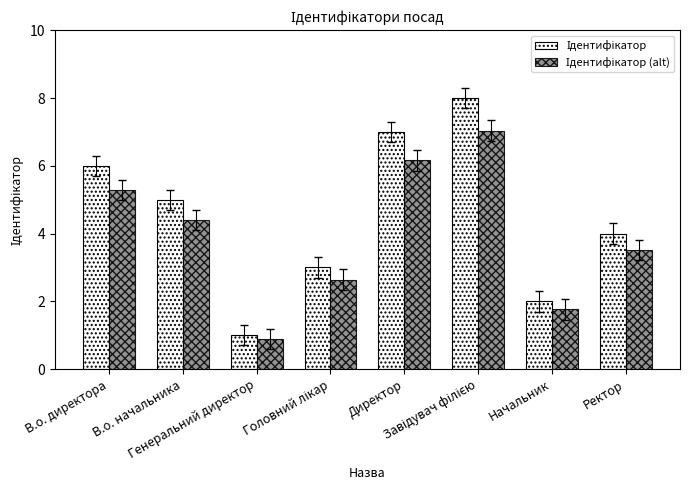

Count the number of data series in this chart.

2